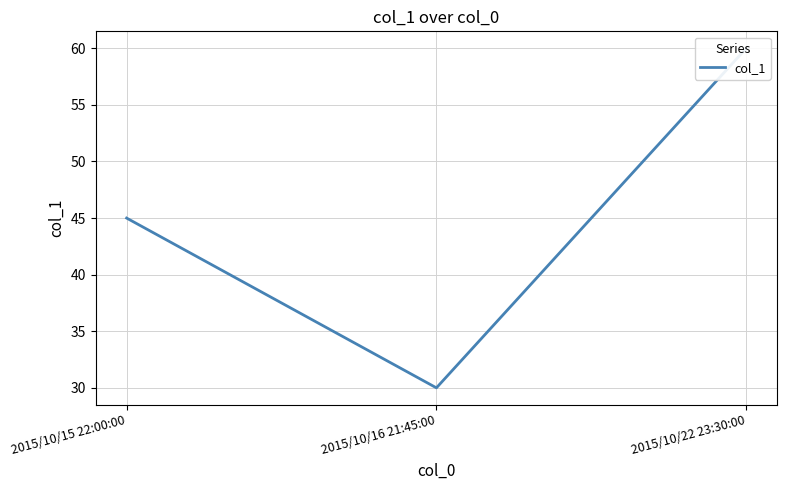

Where is the data nearest to the value 45?

2015/10/15 22:00:00